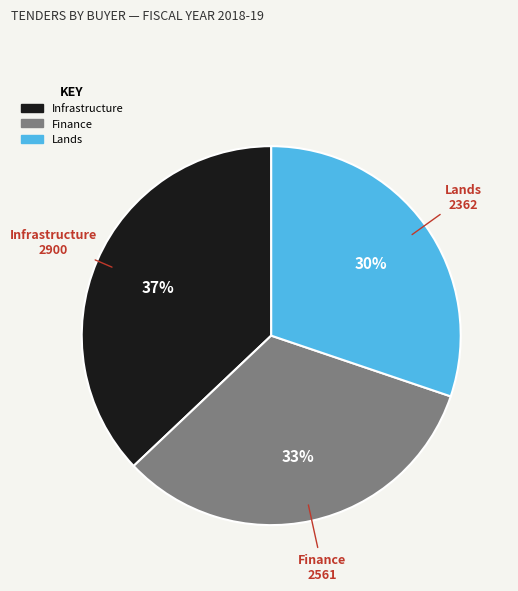

Which category has the biggest portion of the pie?

Infrastructure